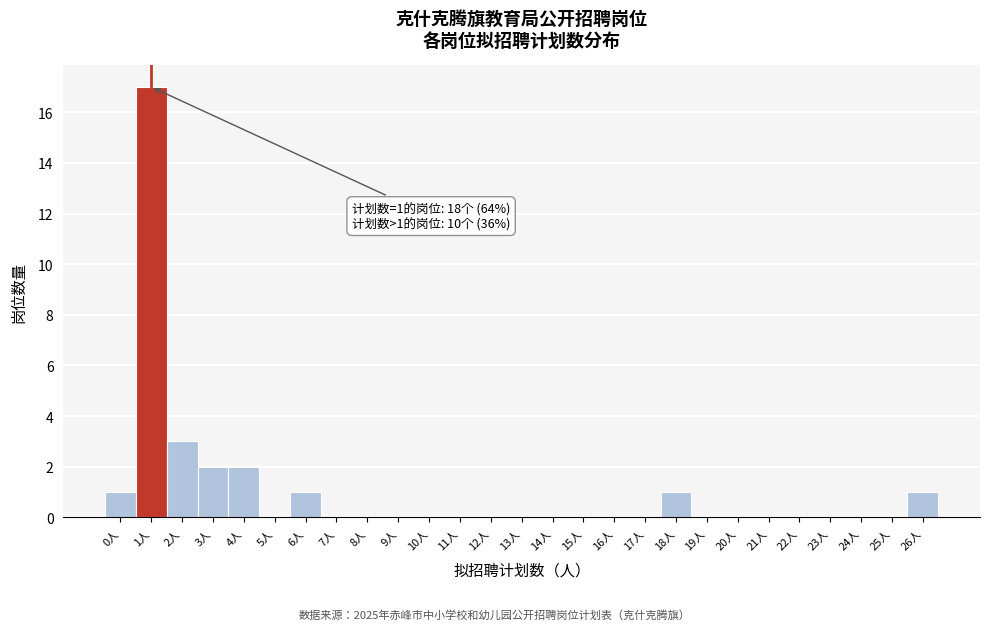

Reading left to right, extract all data points from this chart.

0人=1	1人=17	2人=3	3人=2	4人=2	5人=0	6人=1	7人=0	8人=0	9人=0	10人=0	11人=0	12人=0	13人=0	14人=0	15人=0	16人=0	17人=0	18人=1	19人=0	20人=0	21人=0	22人=0	23人=0	24人=0	25人=0	26人=1